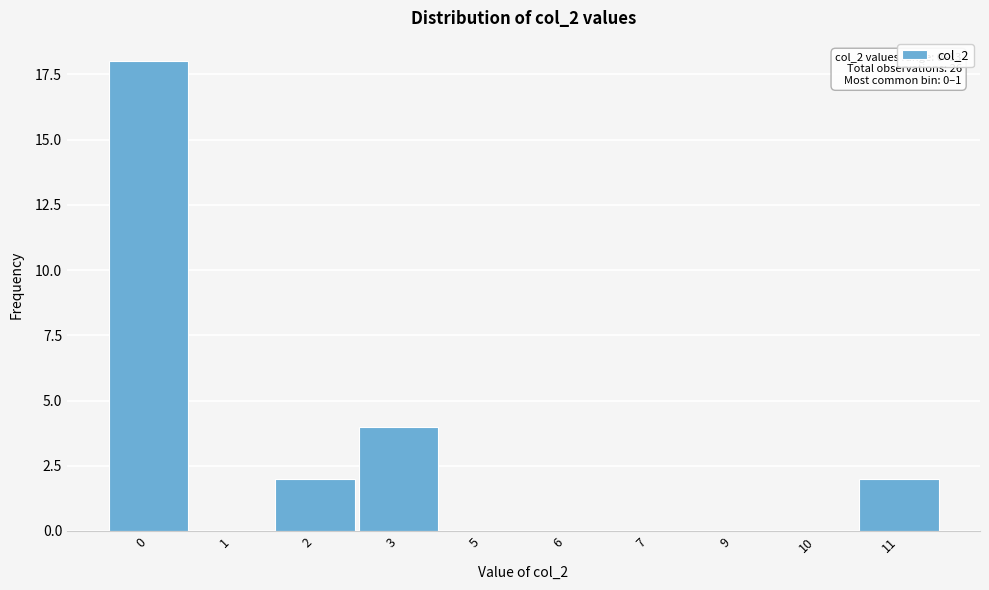

Reading left to right, transcribe all the data shown in this chart.

0=18	1=0	2=2	3=4	5=0	6=0	7=0	9=0	10=0	11=2